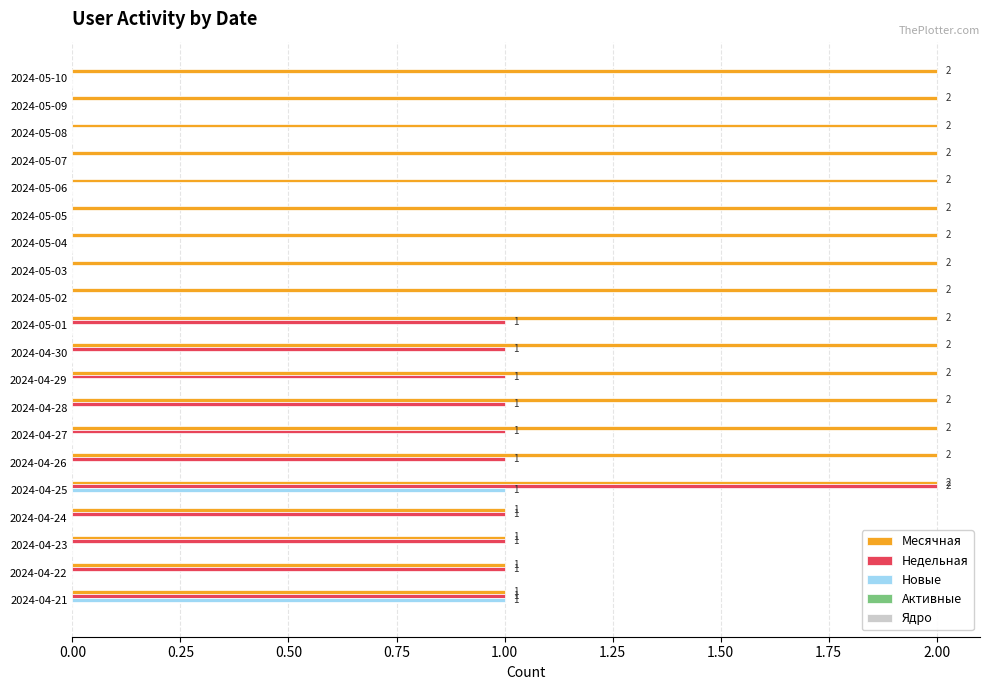

True or false: Недельная has a value of 0 at 2024-05-08.

True